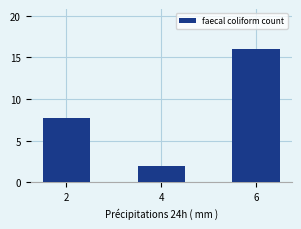

What is the ratio of the value at 6 to the value at 4?

8.0